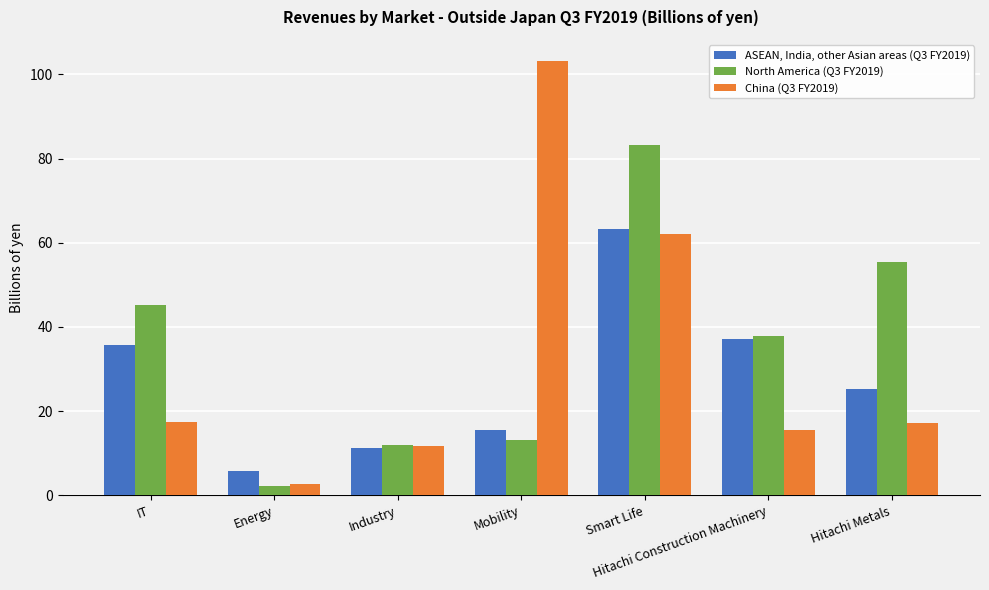

At which label does North America (Q3 FY2019) reach its peak?

Smart Life